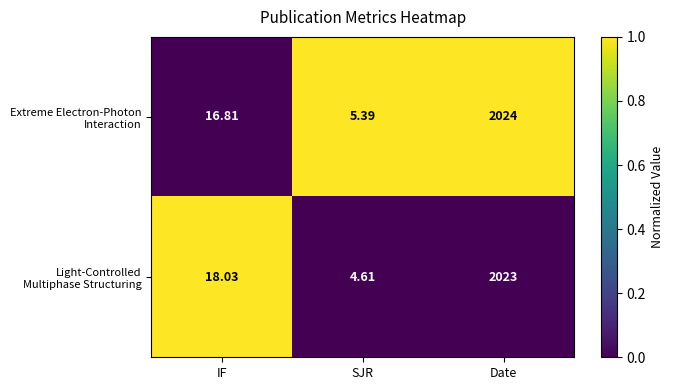

Which label corresponds to the largest value in the chart?

Date